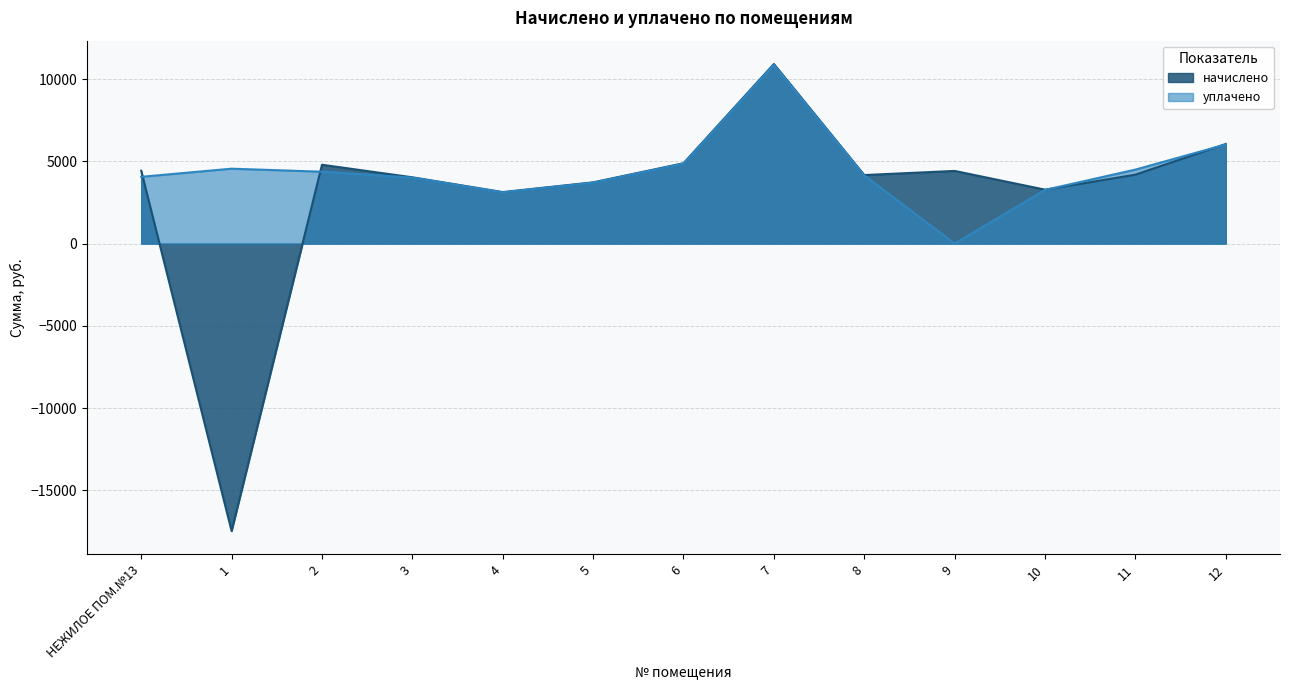

Reading left to right, transcribe all the data shown in this chart.

начислено: НЕЖИЛОЕ ПОМ.№13=4429.9	1=-17481.3	2=4794.4	3=4031.4	4=3131.8	5=3723.8	6=4885.4	7=10921.1	8=4168.0	9=4418.5	10=3279.7	11=4190.8	12=6058.4
уплачено: НЕЖИЛОЕ ПОМ.№13=4060.8	1=4554.9	2=4371.7	3=4011.9	4=3116.6	5=3706.0	6=4861.9	7=10868.3	8=4147.8	9=0.0	10=3263.9	11=4499.5	12=6029.2